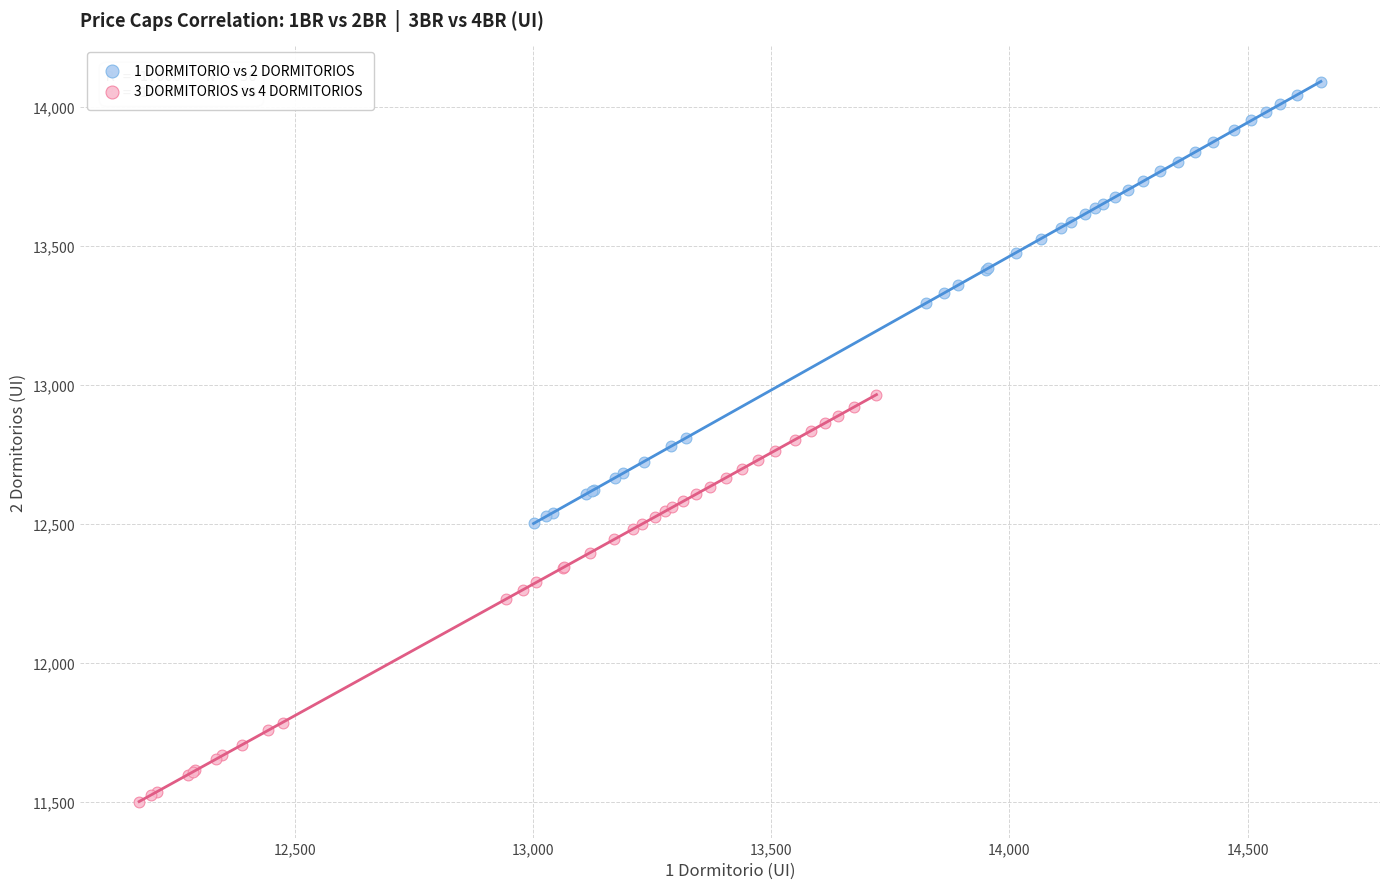

Which series reaches the minimum Y coordinate?

3 DORMITORIOS vs 4 DORMITORIOS